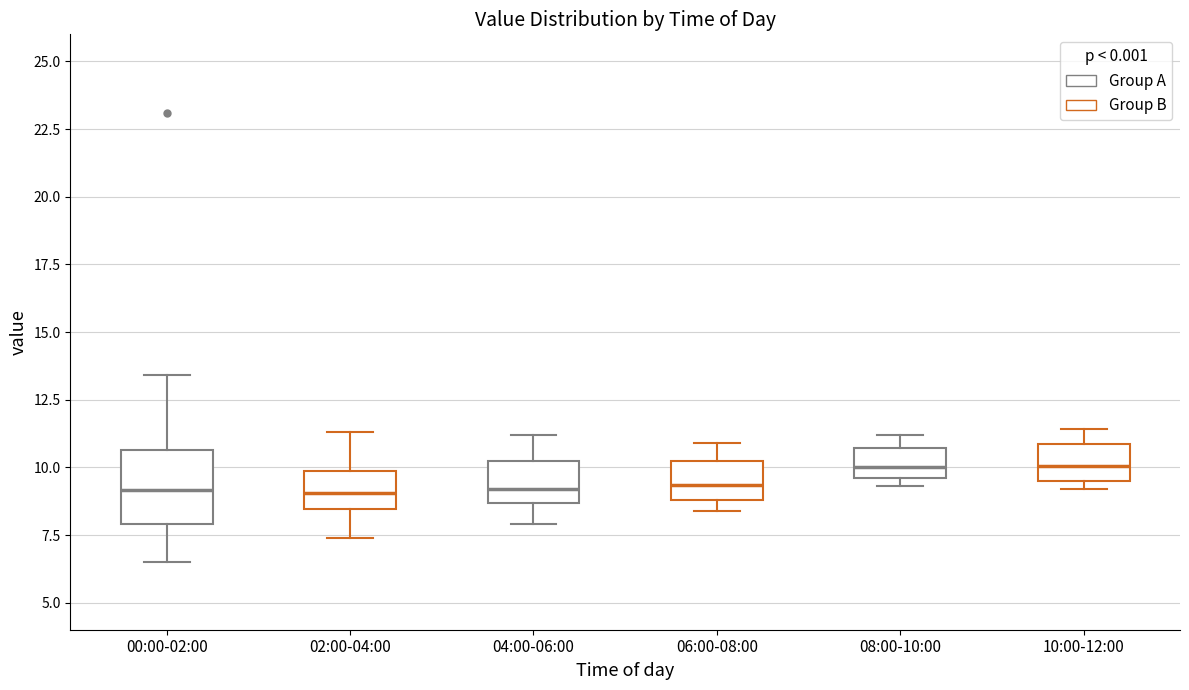

Where does the median line of the box for 04:00-06:00 sit on the y-axis? The values are not printed on the chart, so give them approximately, as read against the axis.

9.0